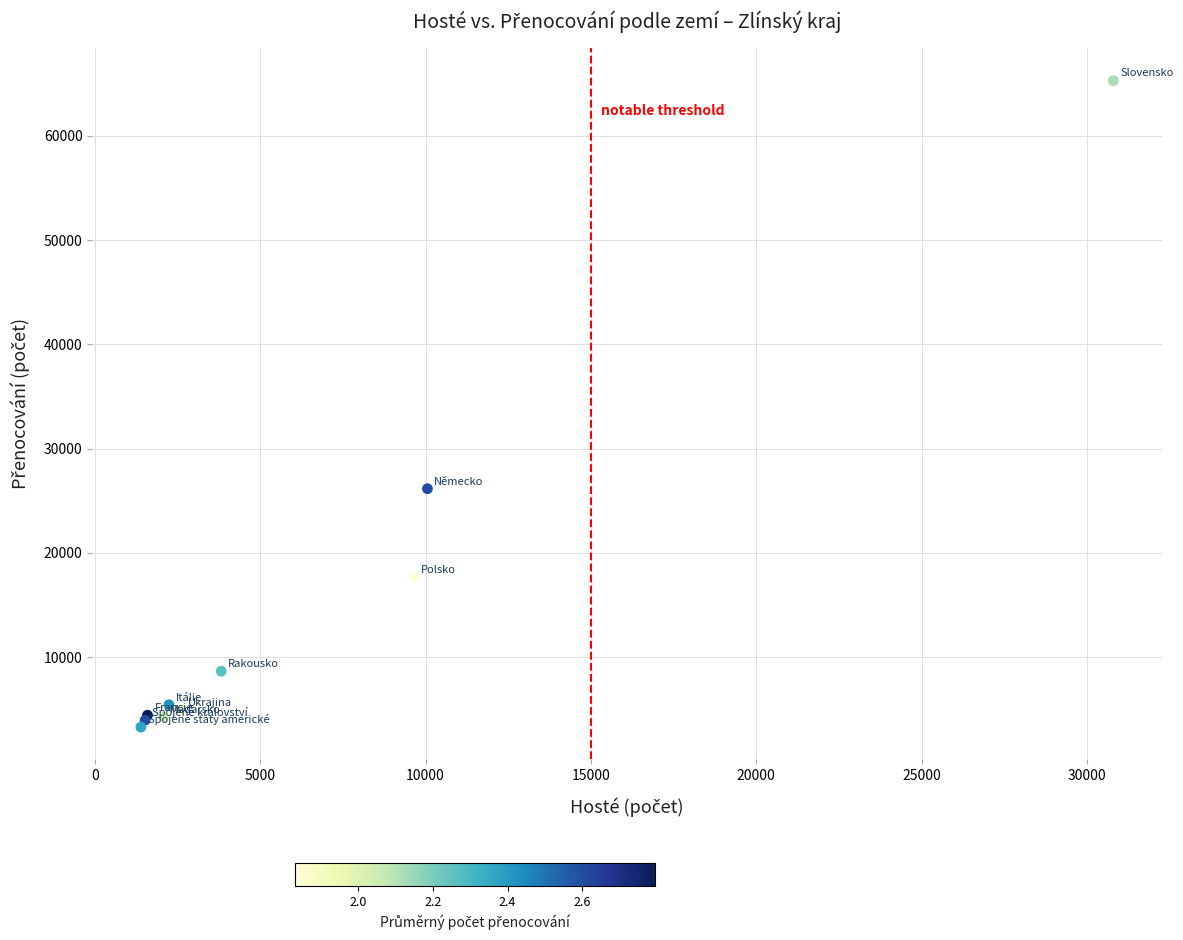

What Y value in the scatter plot is closest to 34287?

26154